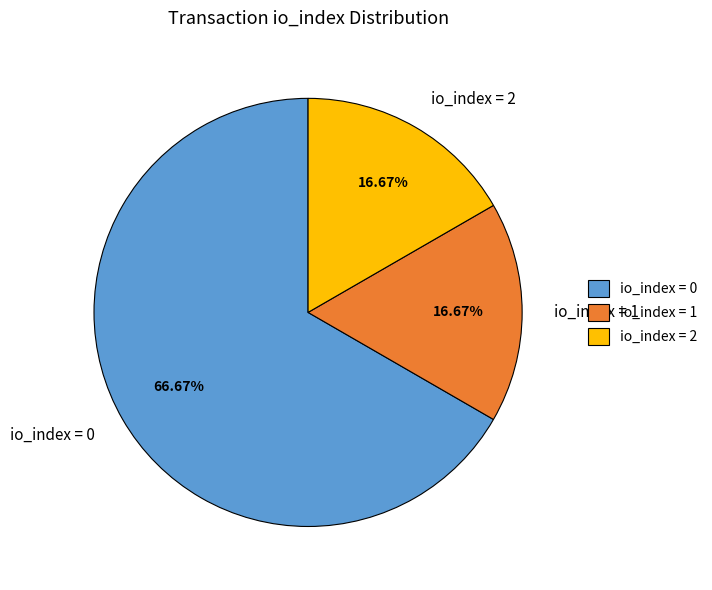

Approximately how many times larger is the value at io_index = 0 compared to io_index = 1?

4.0